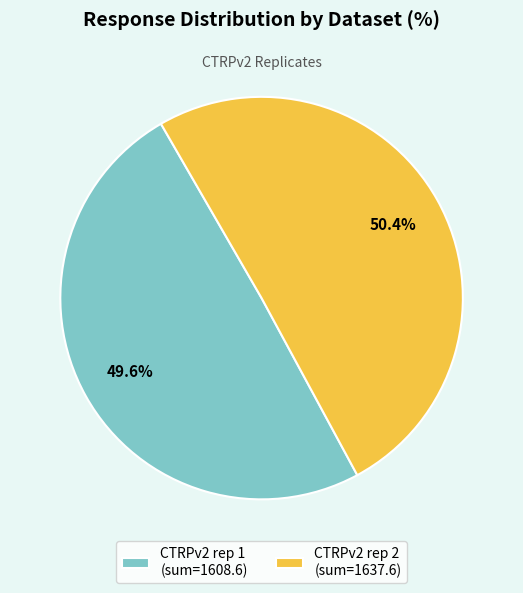

Does CTRPv2 rep 1 (sum=1608.6) account for over 50% of the chart?

No